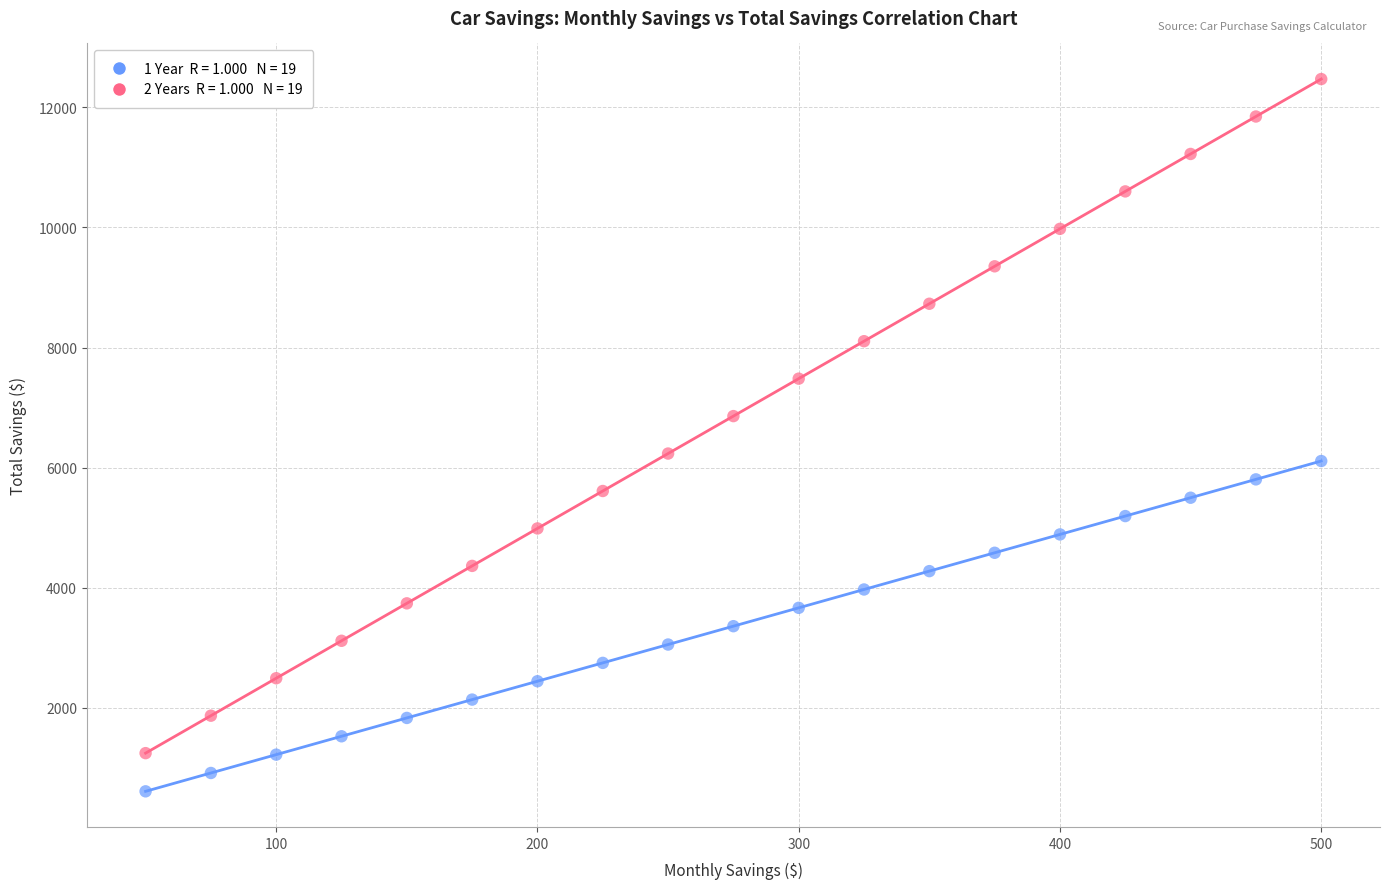

Across all data points, what is the range of X values (max minus min)?

450.0